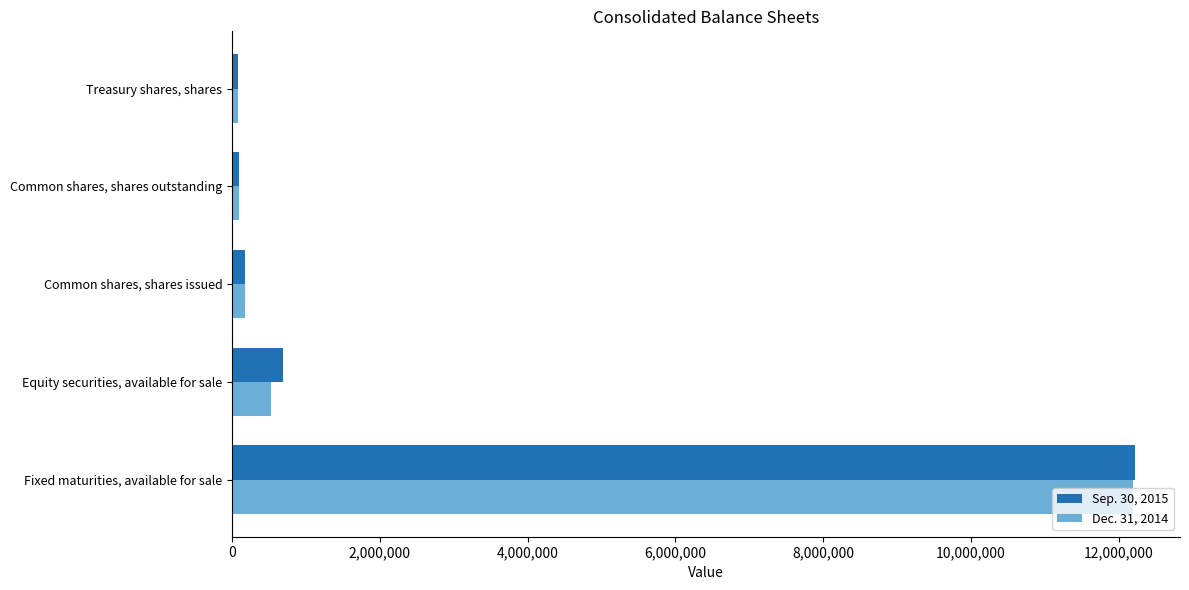

Rank the series by their maximum value, from highest to lowest.

Sep. 30, 2015, Dec. 31, 2014